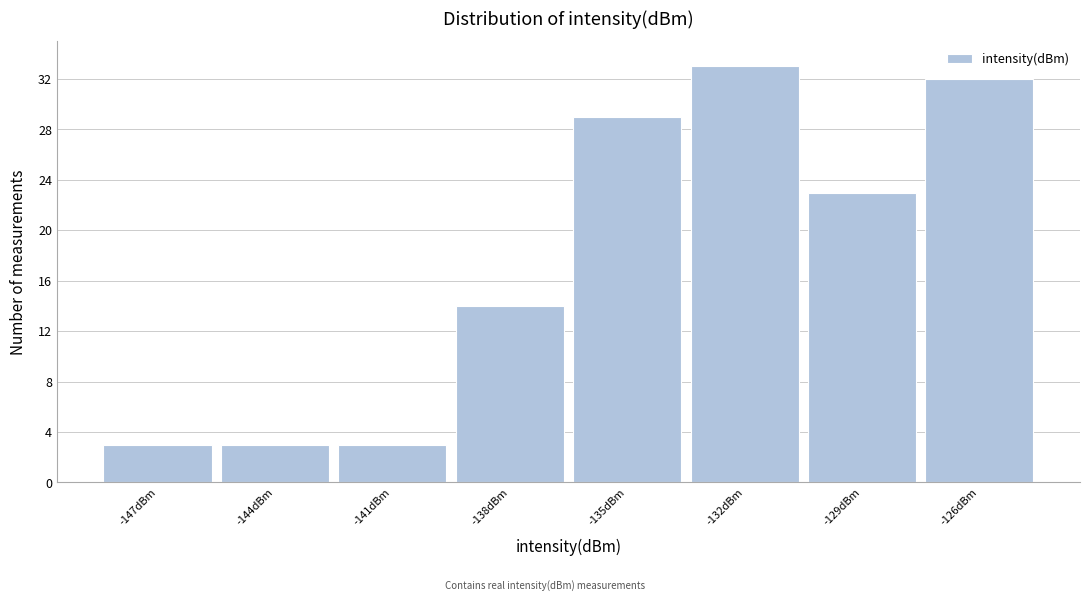

Reading left to right, what are all the values shown in this chart?

3	3	3	14	29	33	23	32